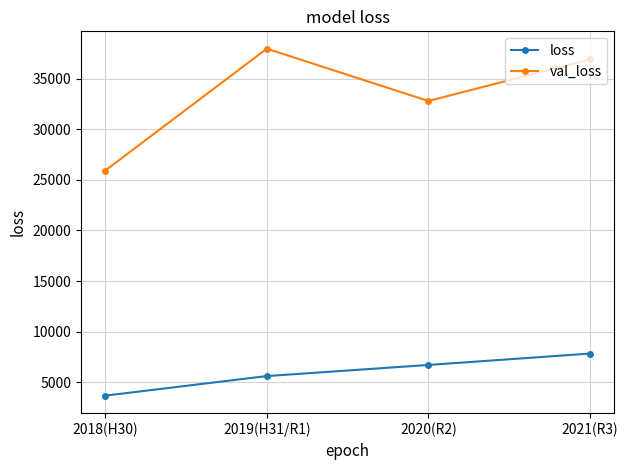

The value of val_loss at 2020(R2) is 32796. True or false?

True